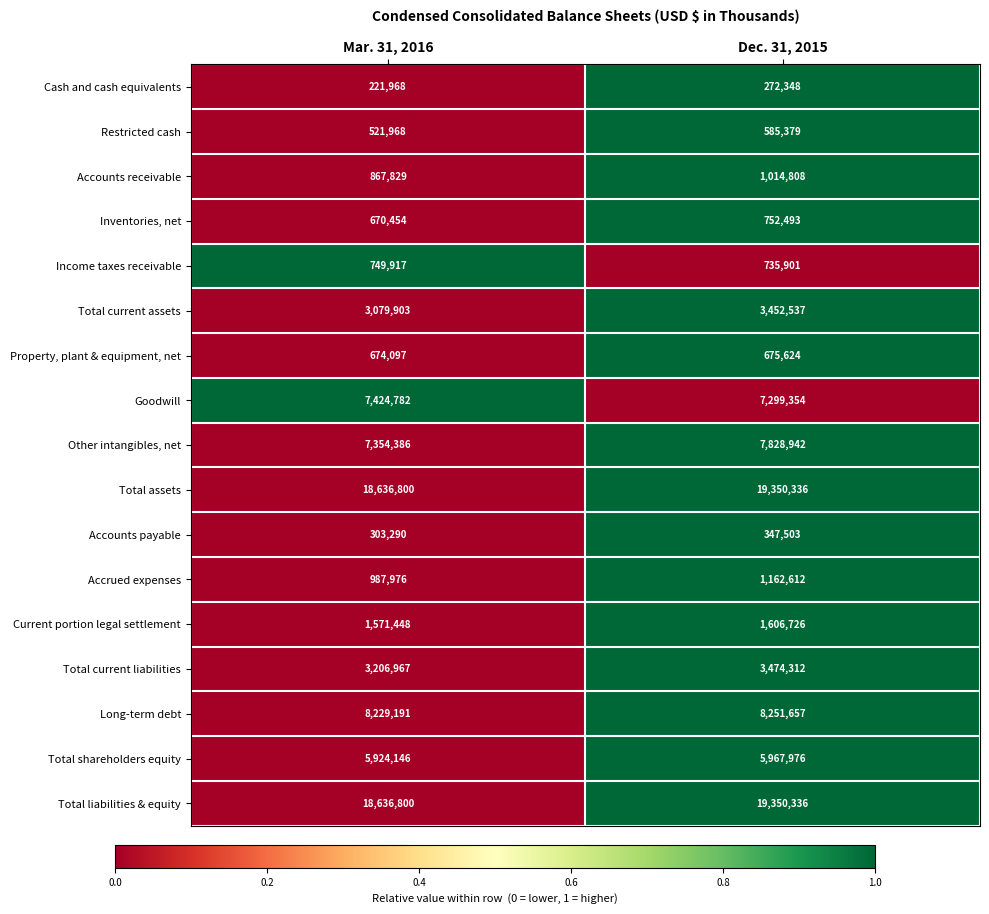

What is the total value across all series at Mar. 31, 2016?

79061922